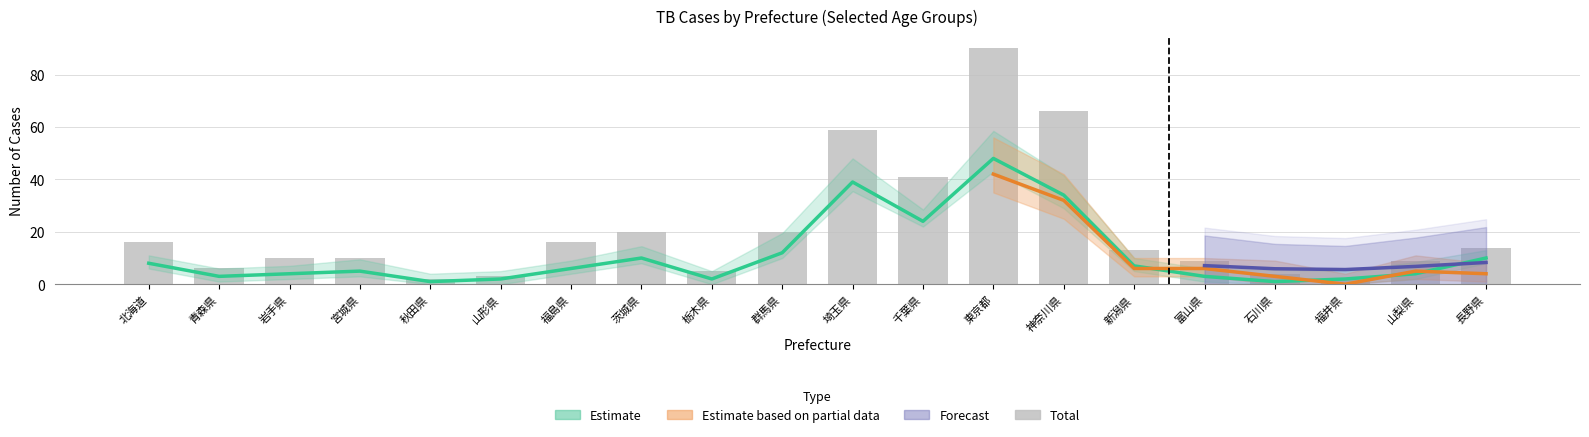

The chart shows a value of 14 at 長野県. True or false?

True